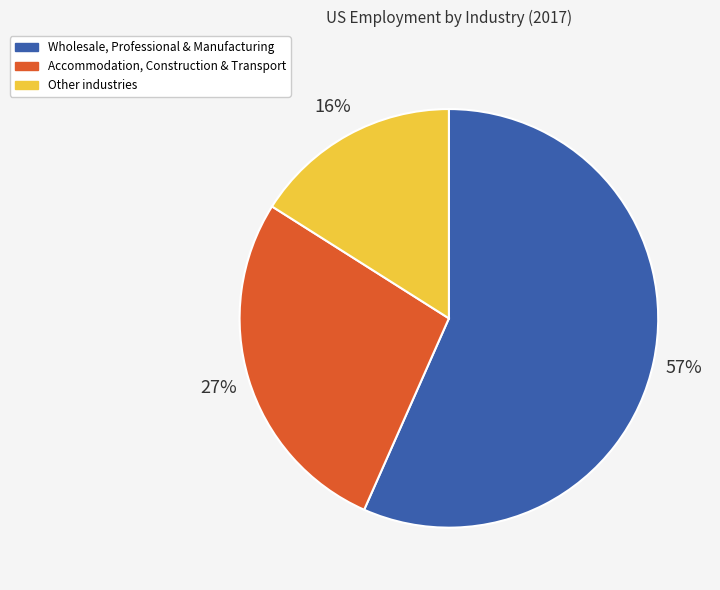

How many segments does this pie chart have?

3